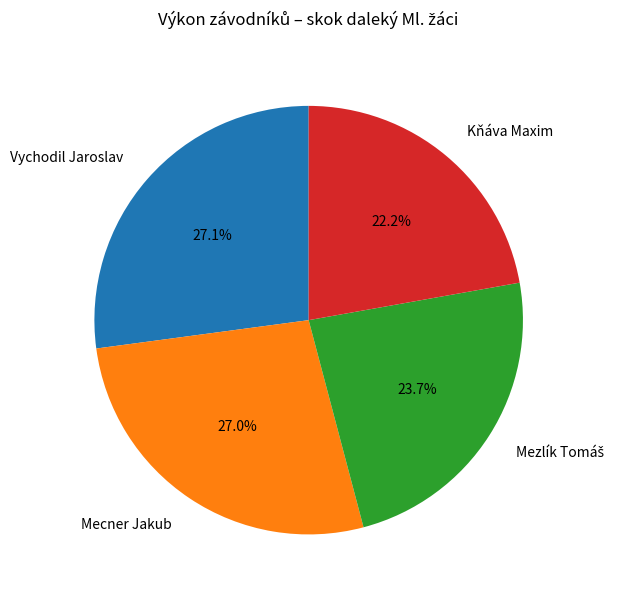

What percentage is the Vychodil Jaroslav slice, to the nearest percent?

27%